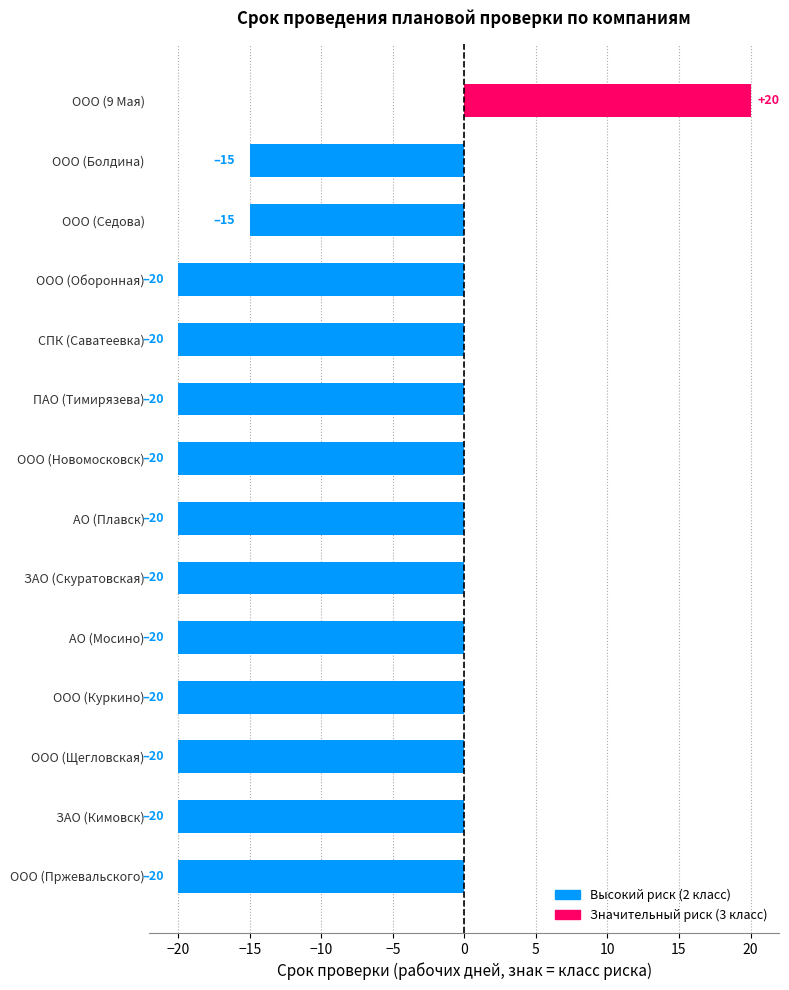

What is the difference between the maximum and second lowest values?

40